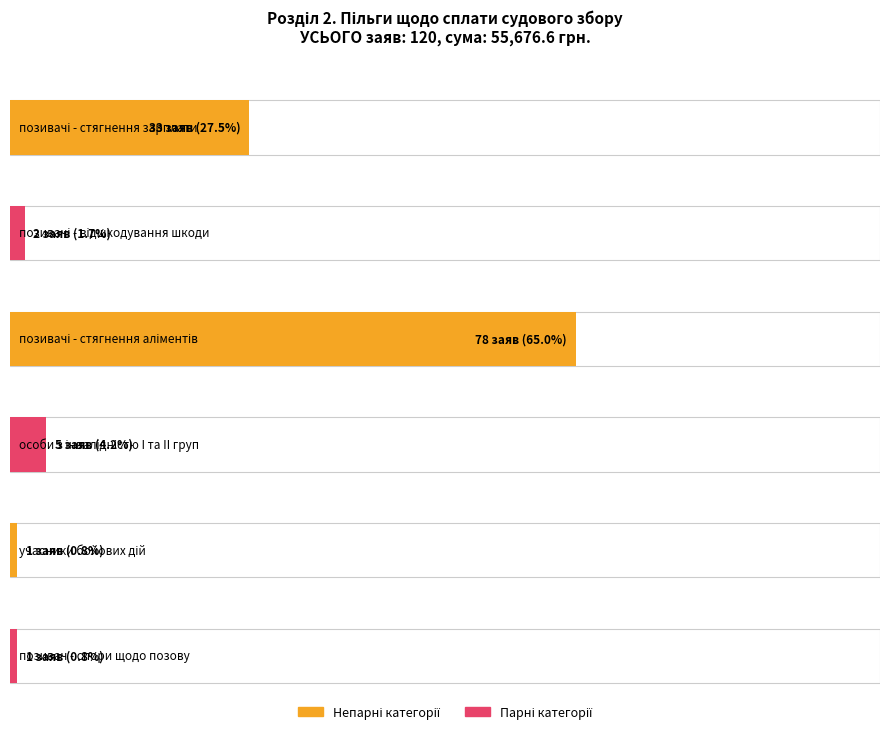

Does the chart contain stacked bars?

No